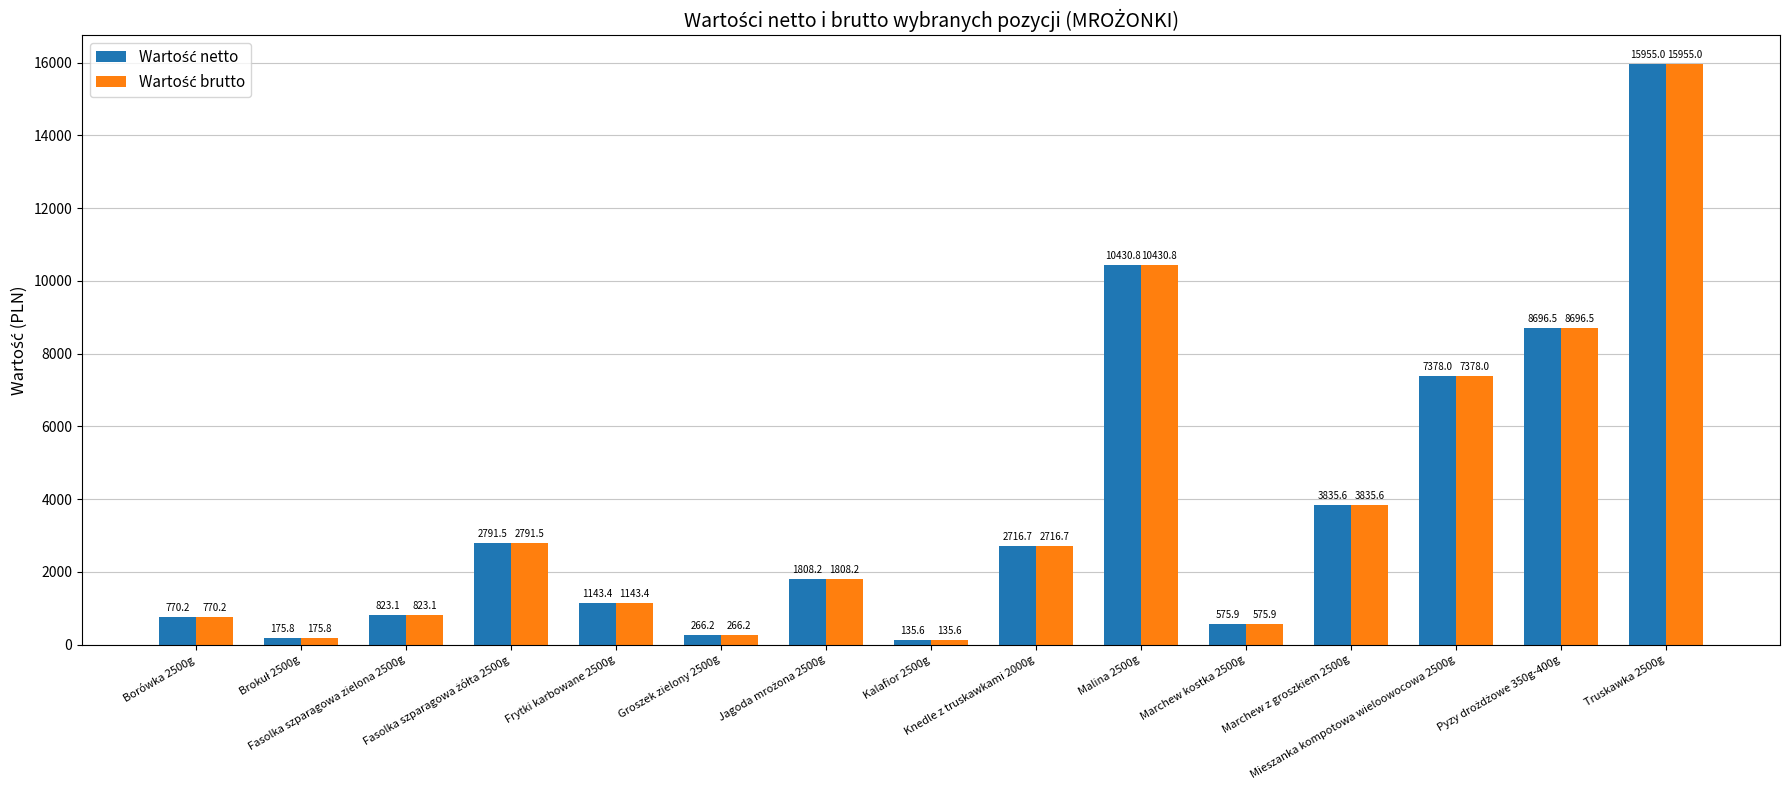

At how many categories does at least one series exceed 1769?

8